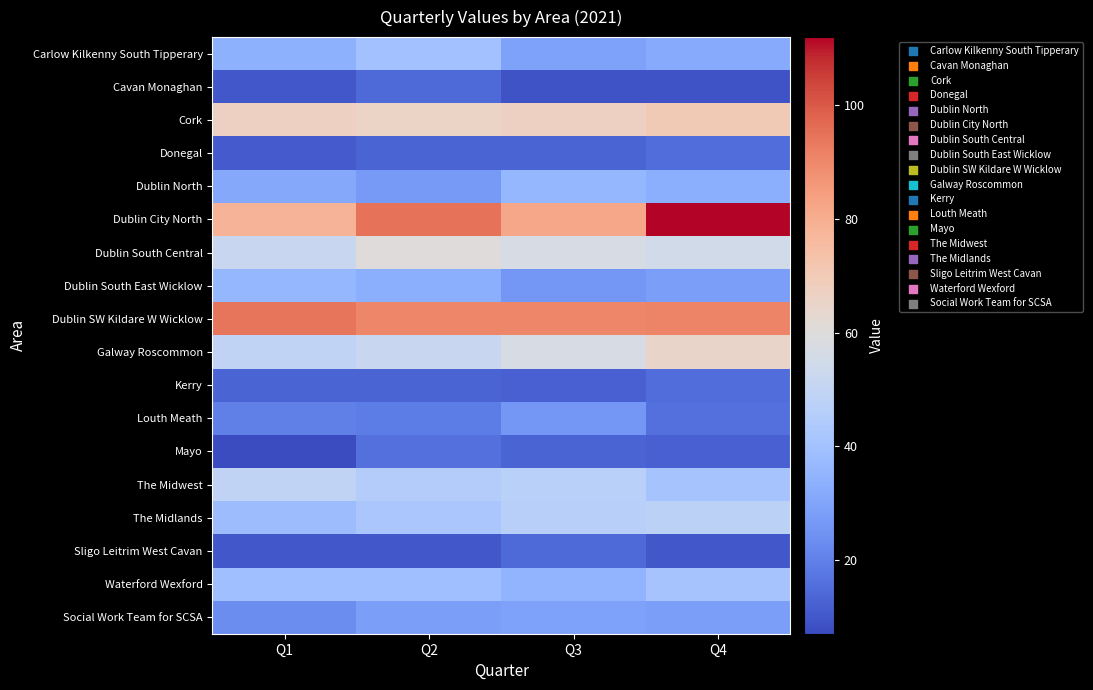

Which category has the highest value across all series?

Q4